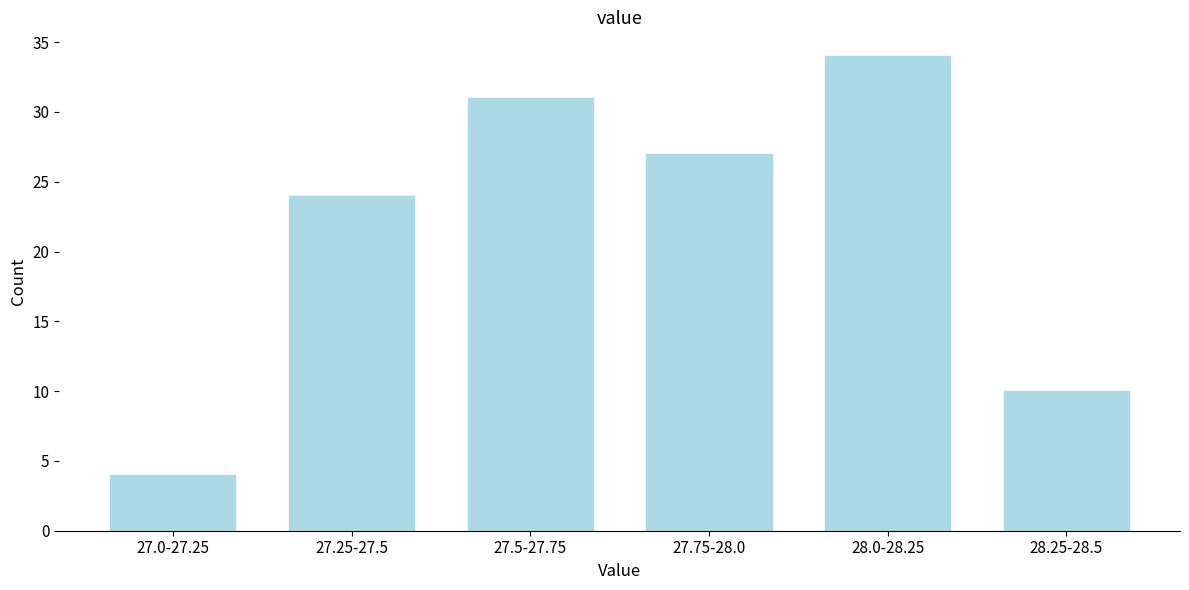

Reading right to left, extract all data points from this chart.

10	34	27	31	24	4